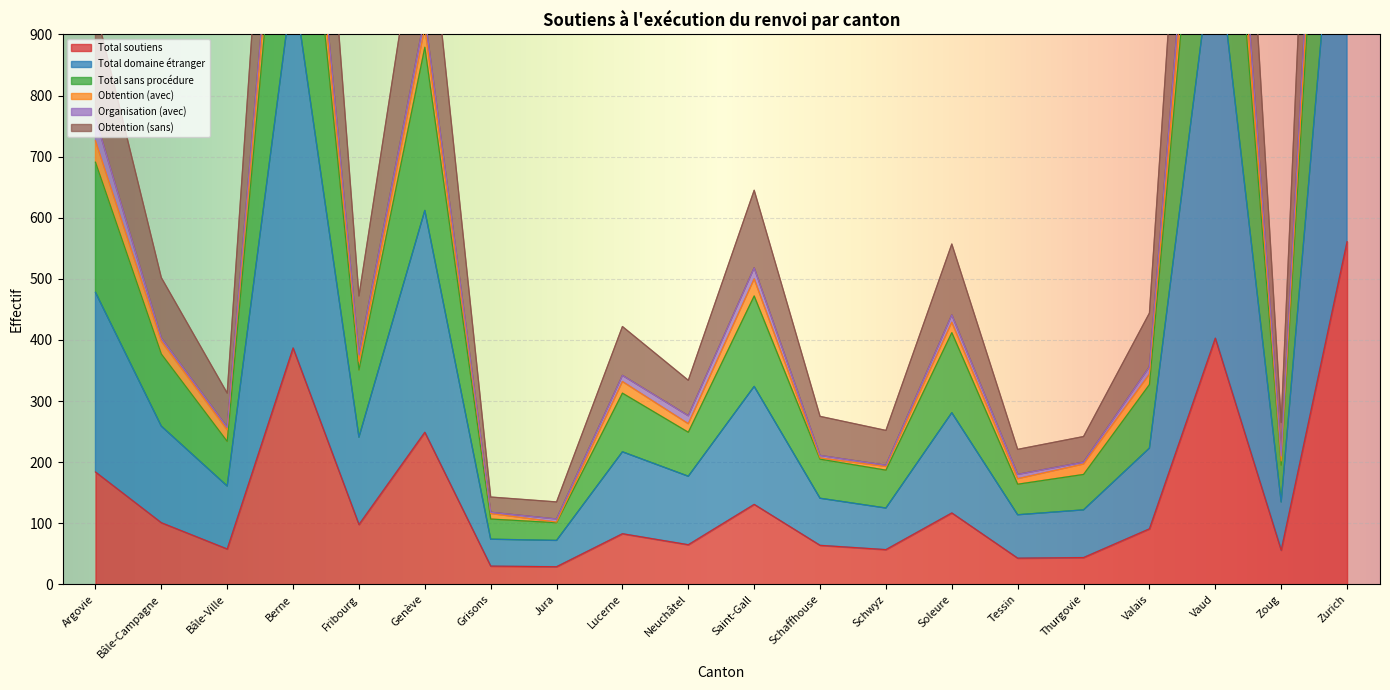

Which series has the widest spread of values?

Total sans procédure